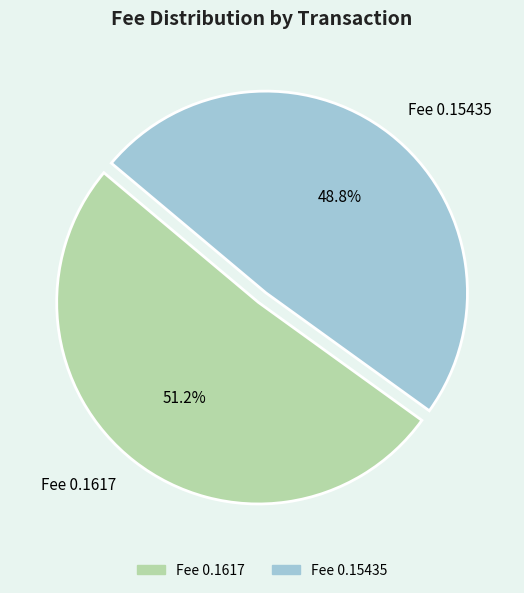

Rank the categories by value from highest to lowest.

Fee 0.1617, Fee 0.15435